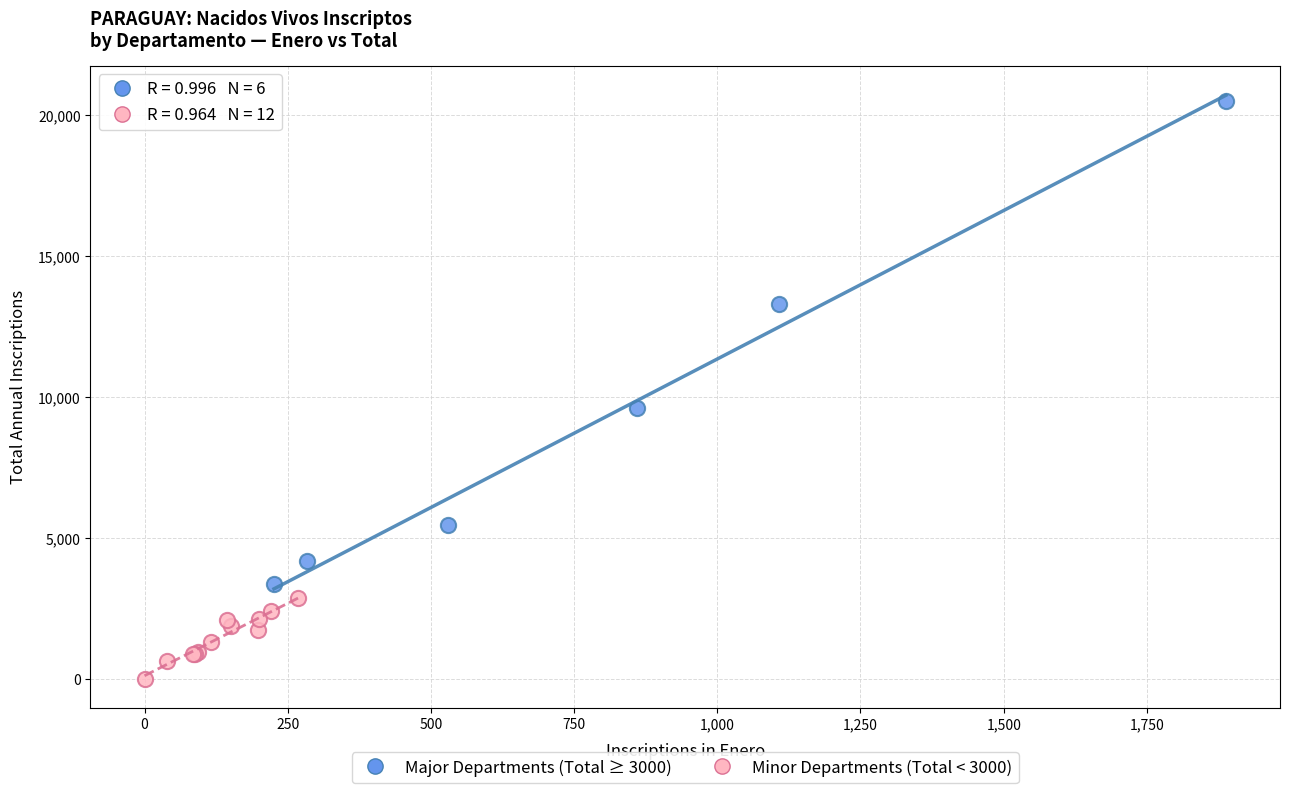

Which series reaches the minimum Y coordinate?

Minor Departments (Total < 3000)